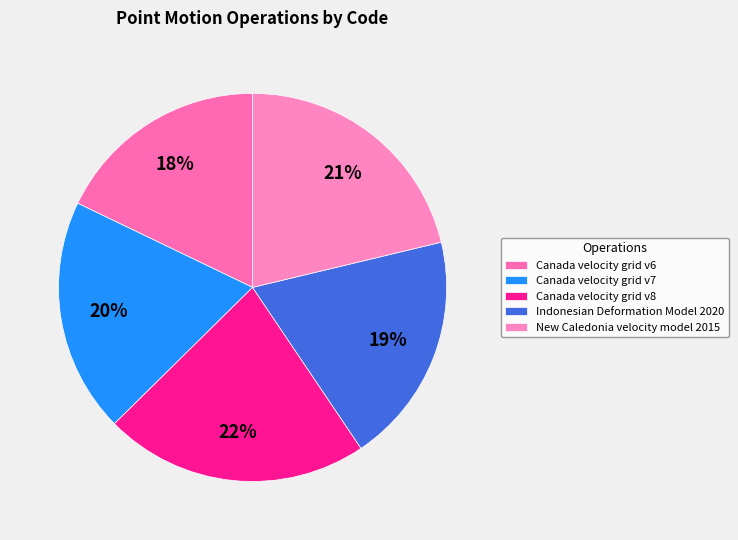

To the nearest percent, what portion does New Caledonia velocity model 2015 represent?

21%